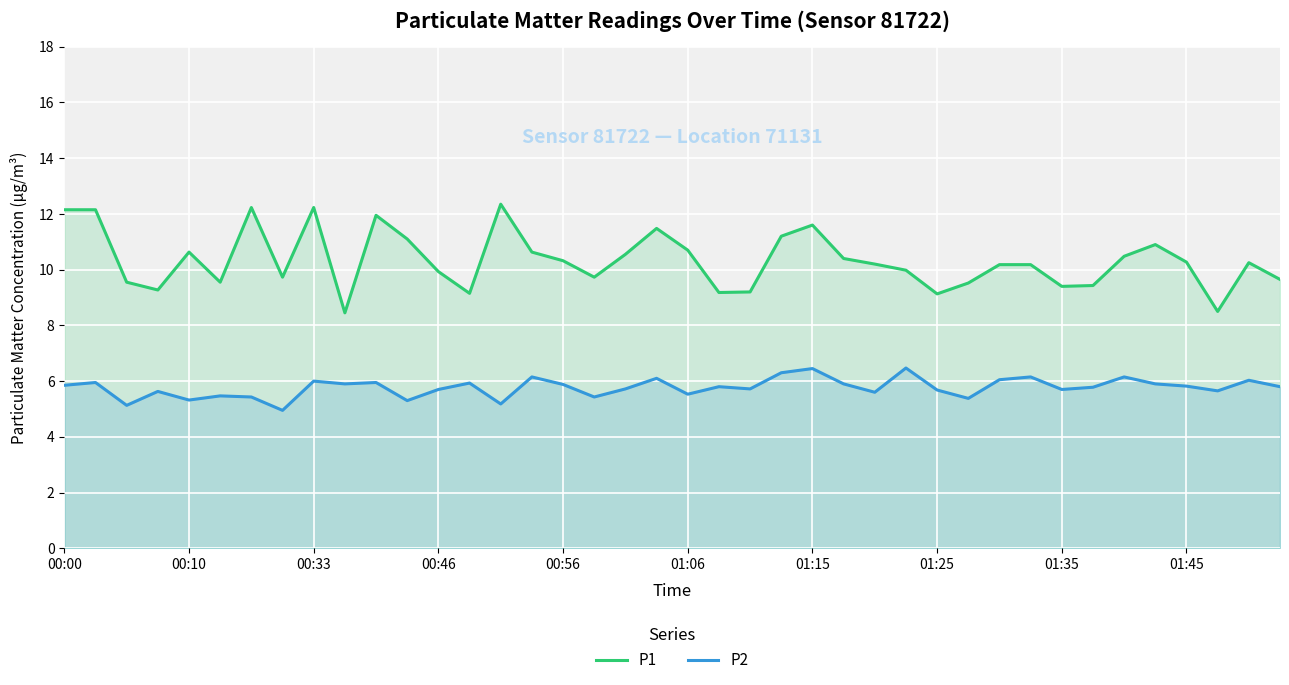

What is the sum of all P1 values?

413.5